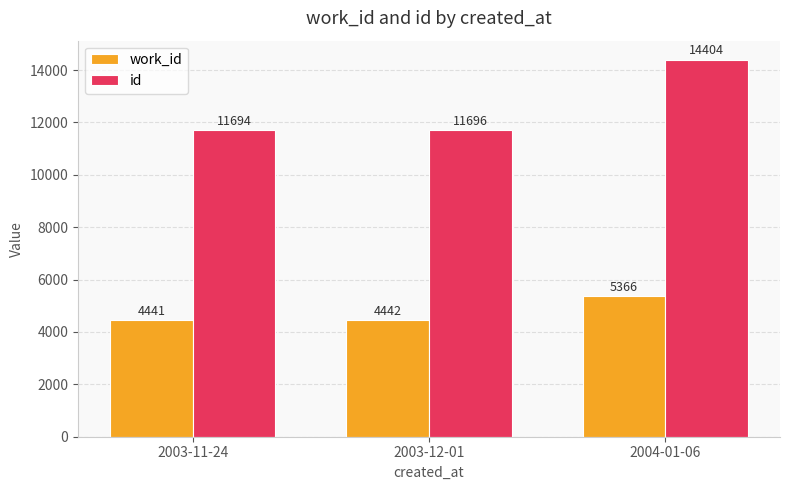

Is the value of id at 2003-11-24 greater than the value of work_id at 2003-12-01?

Yes